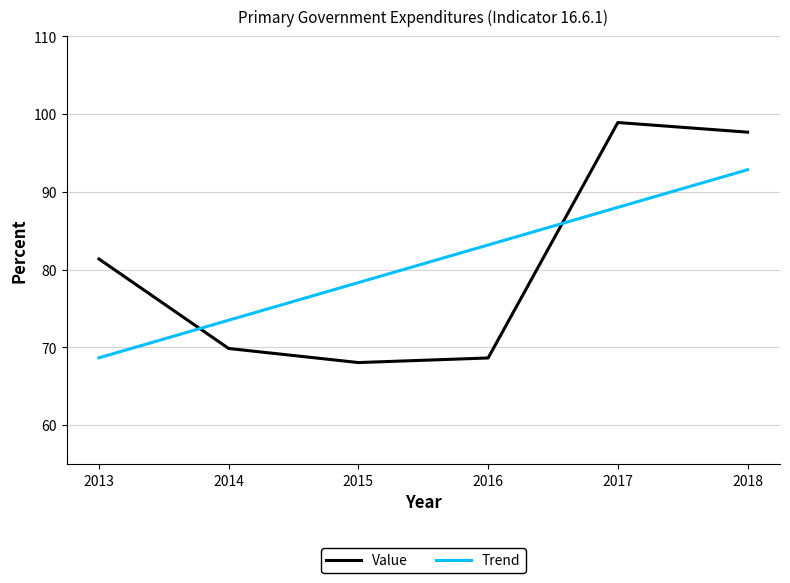

At which label does Trend reach its peak?

2018